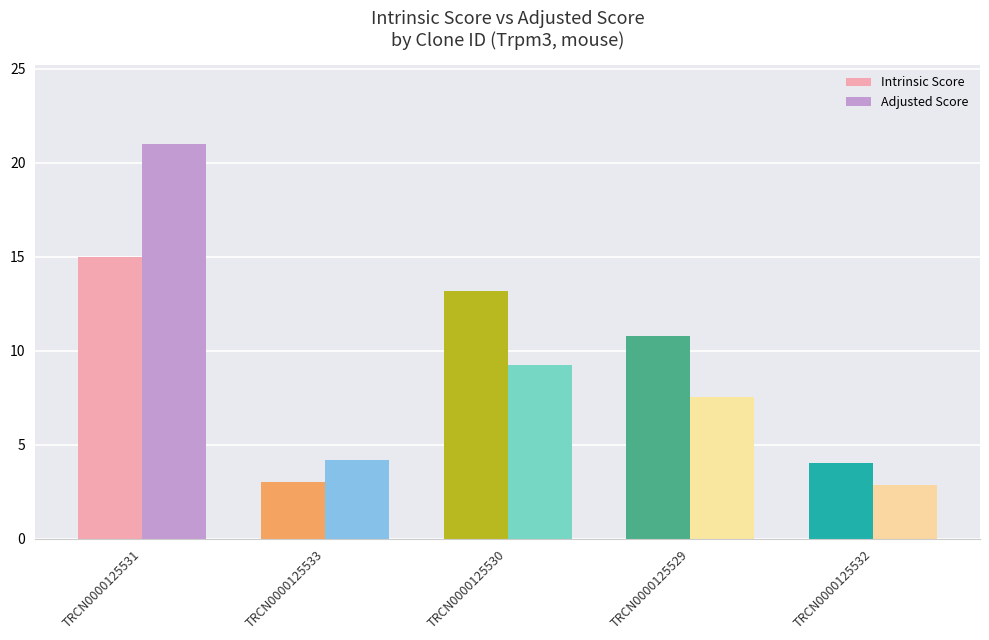

True or false: Adjusted Score has a value of 36.8 at TRCN0000125531.

False